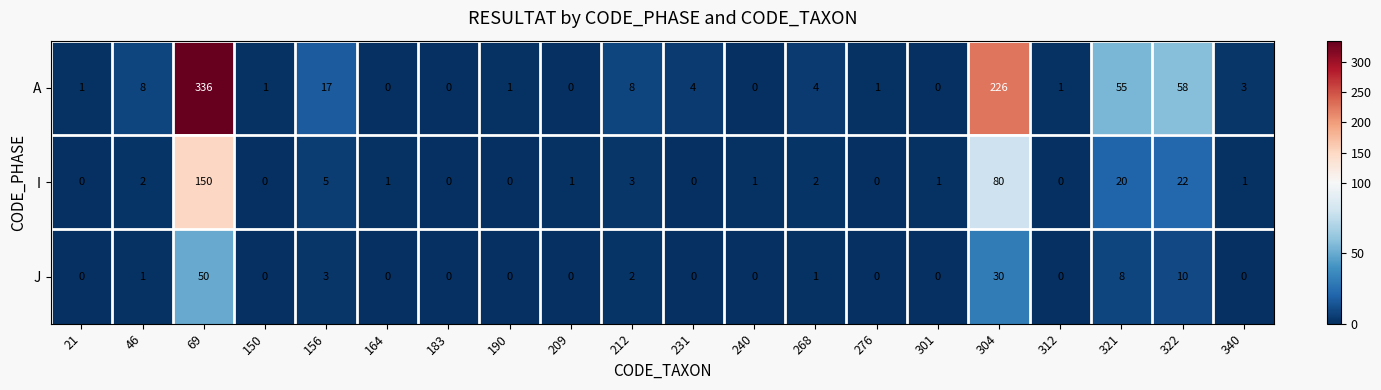

Where does the A series first go above 3?

46